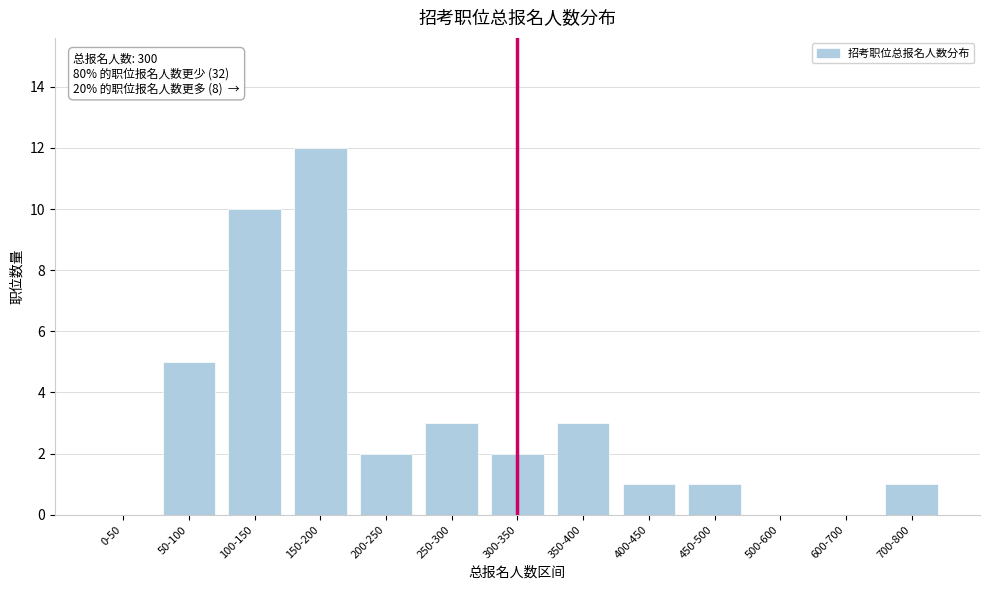

Reading left to right, transcribe all the data shown in this chart.

0-50=0	50-100=5	100-150=10	150-200=12	200-250=2	250-300=3	300-350=2	350-400=3	400-450=1	450-500=1	500-600=0	600-700=0	700-800=1